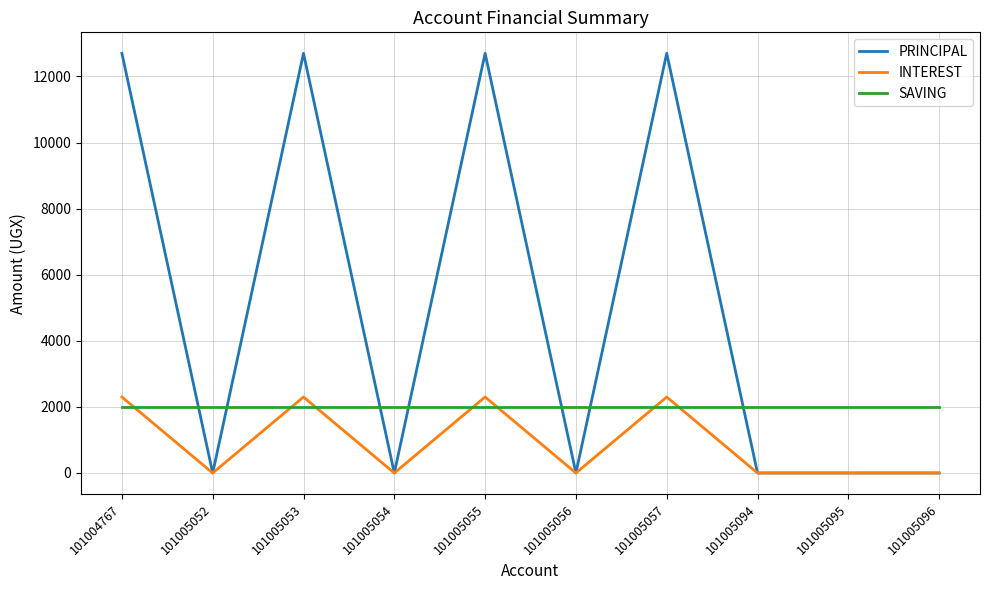

What are all the series names shown in the legend?

PRINCIPAL, INTEREST, SAVING